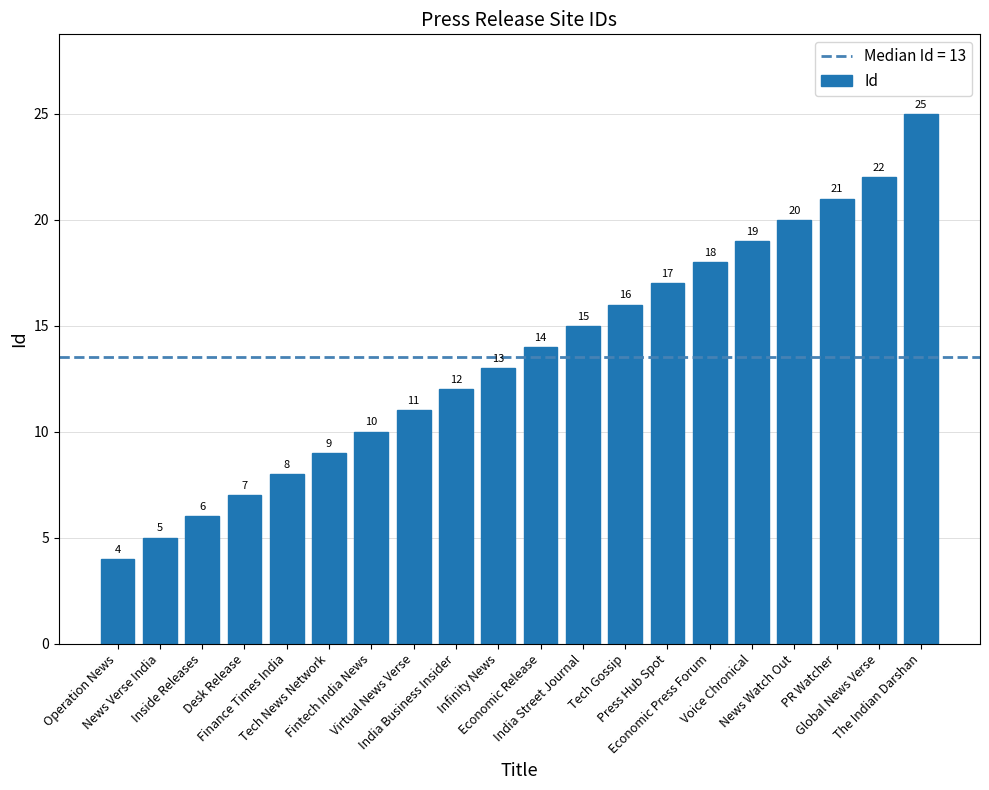

What is the sum of all values?

272